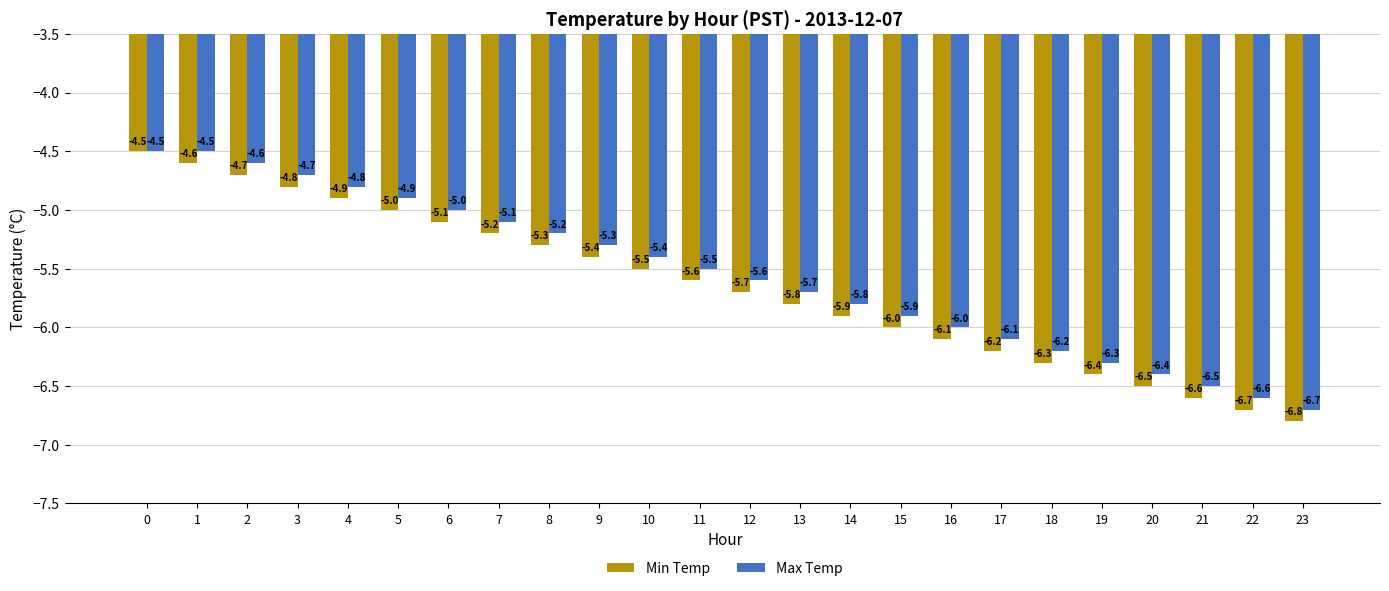

What is the total value across all series at 15?

-11.9